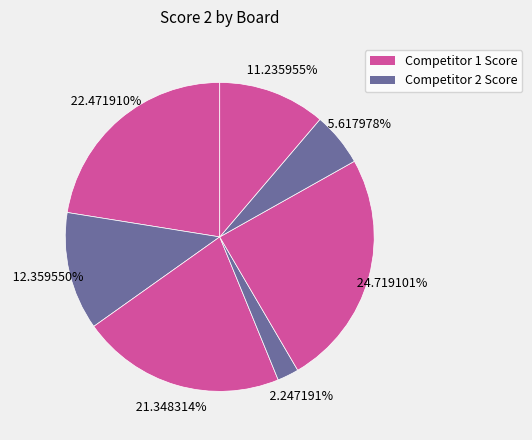

Count the number of slices in the pie.

7